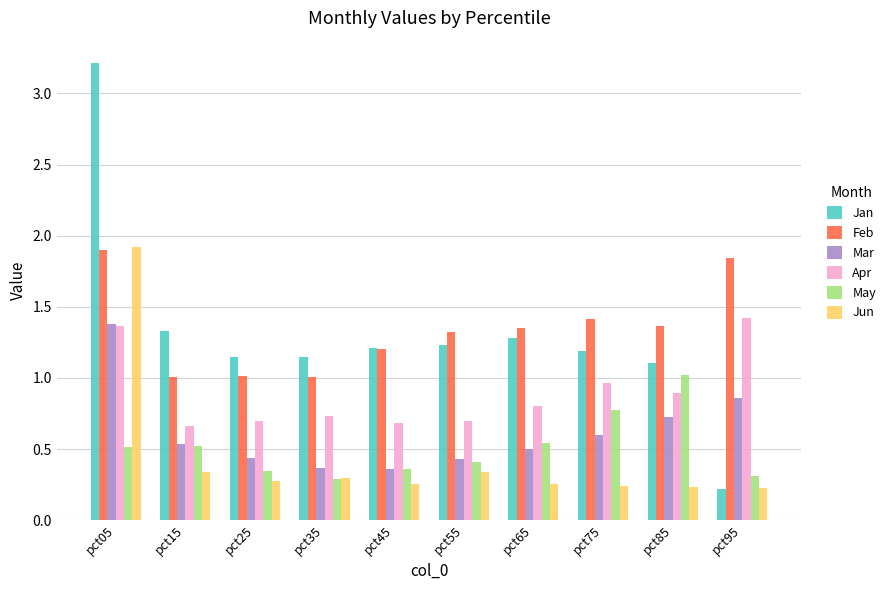

The Mar series shows 0.6 at pct75. True or false?

True